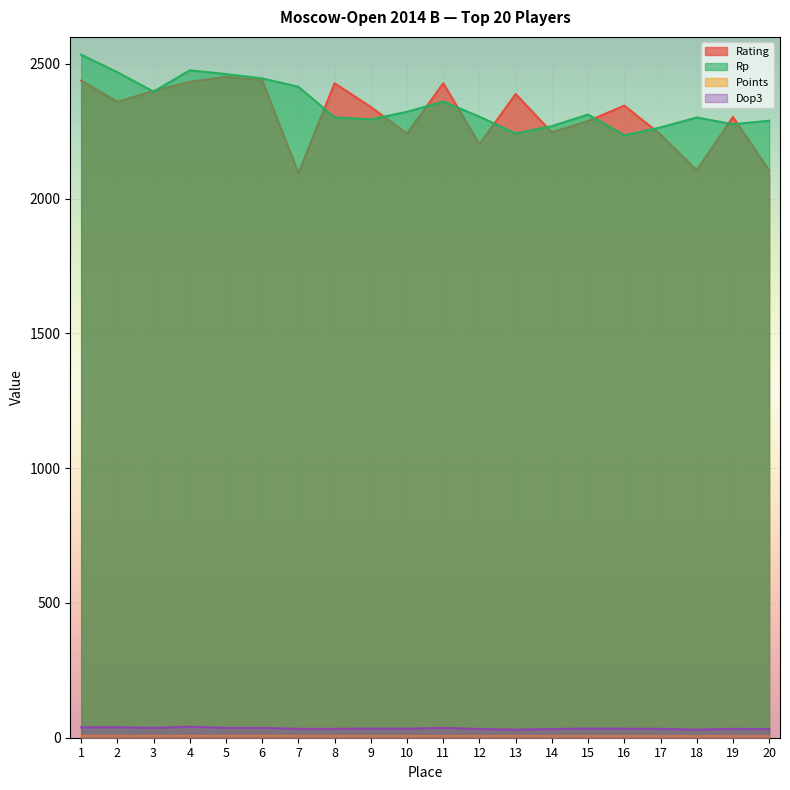

True or false: Rp has a value of 2476.0 at 4.

True